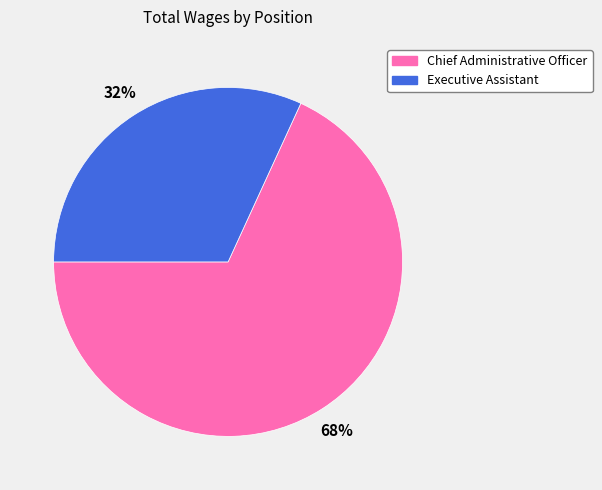

The Executive Assistant slice represents 32% of the pie. True or false?

True